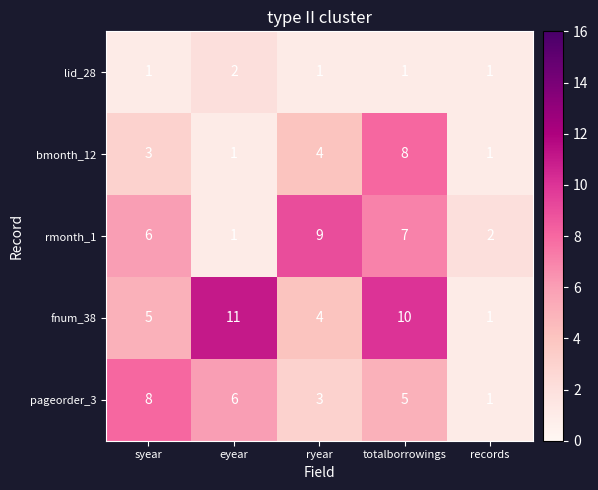

Between totalborrowings and records, which series saw the biggest shift?

fnum_38